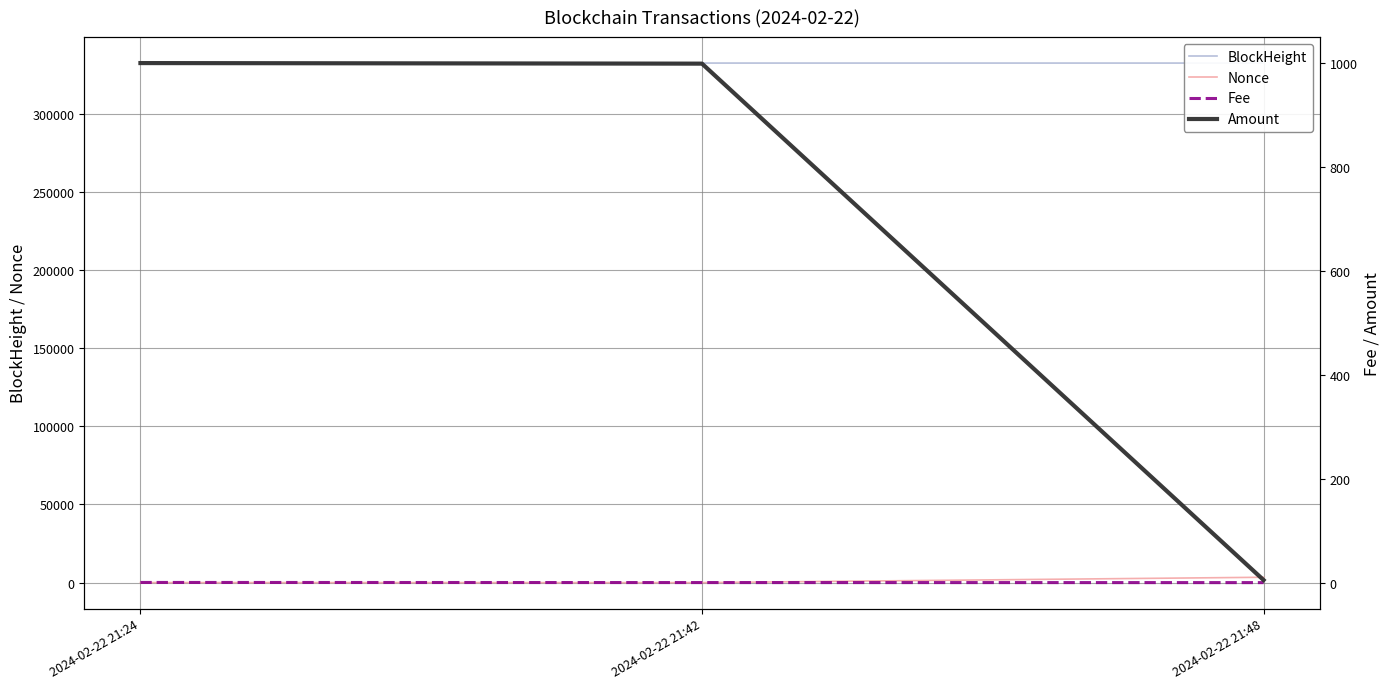

Reading left to right, transcribe all the data shown in this chart.

BlockHeight: 332315.0	332317.0	332319.0
Nonce: 26.0	0.0	3421.0
Fee: 0.3	0.1	0.0
Amount: 999.6	998.5	4.9